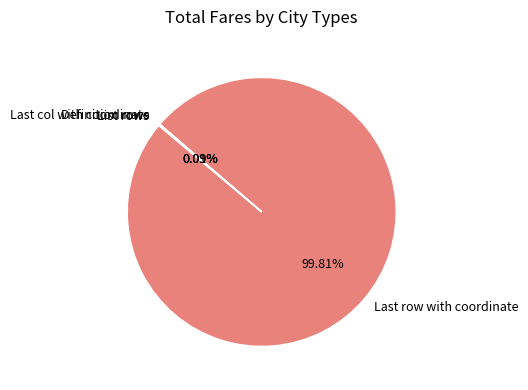

Which slice represents more than half of the pie?

Last row with coordinate